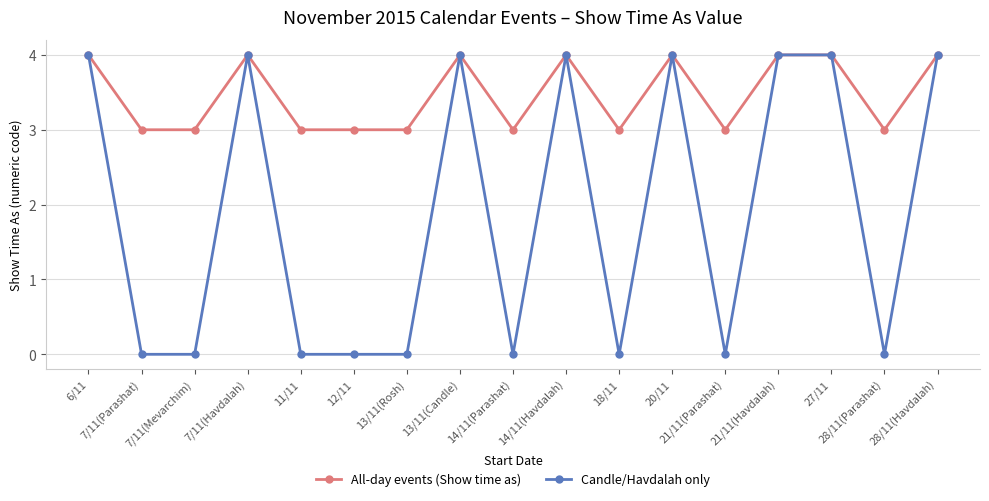

Which series has the largest range (max minus min)?

Candle/Havdalah only